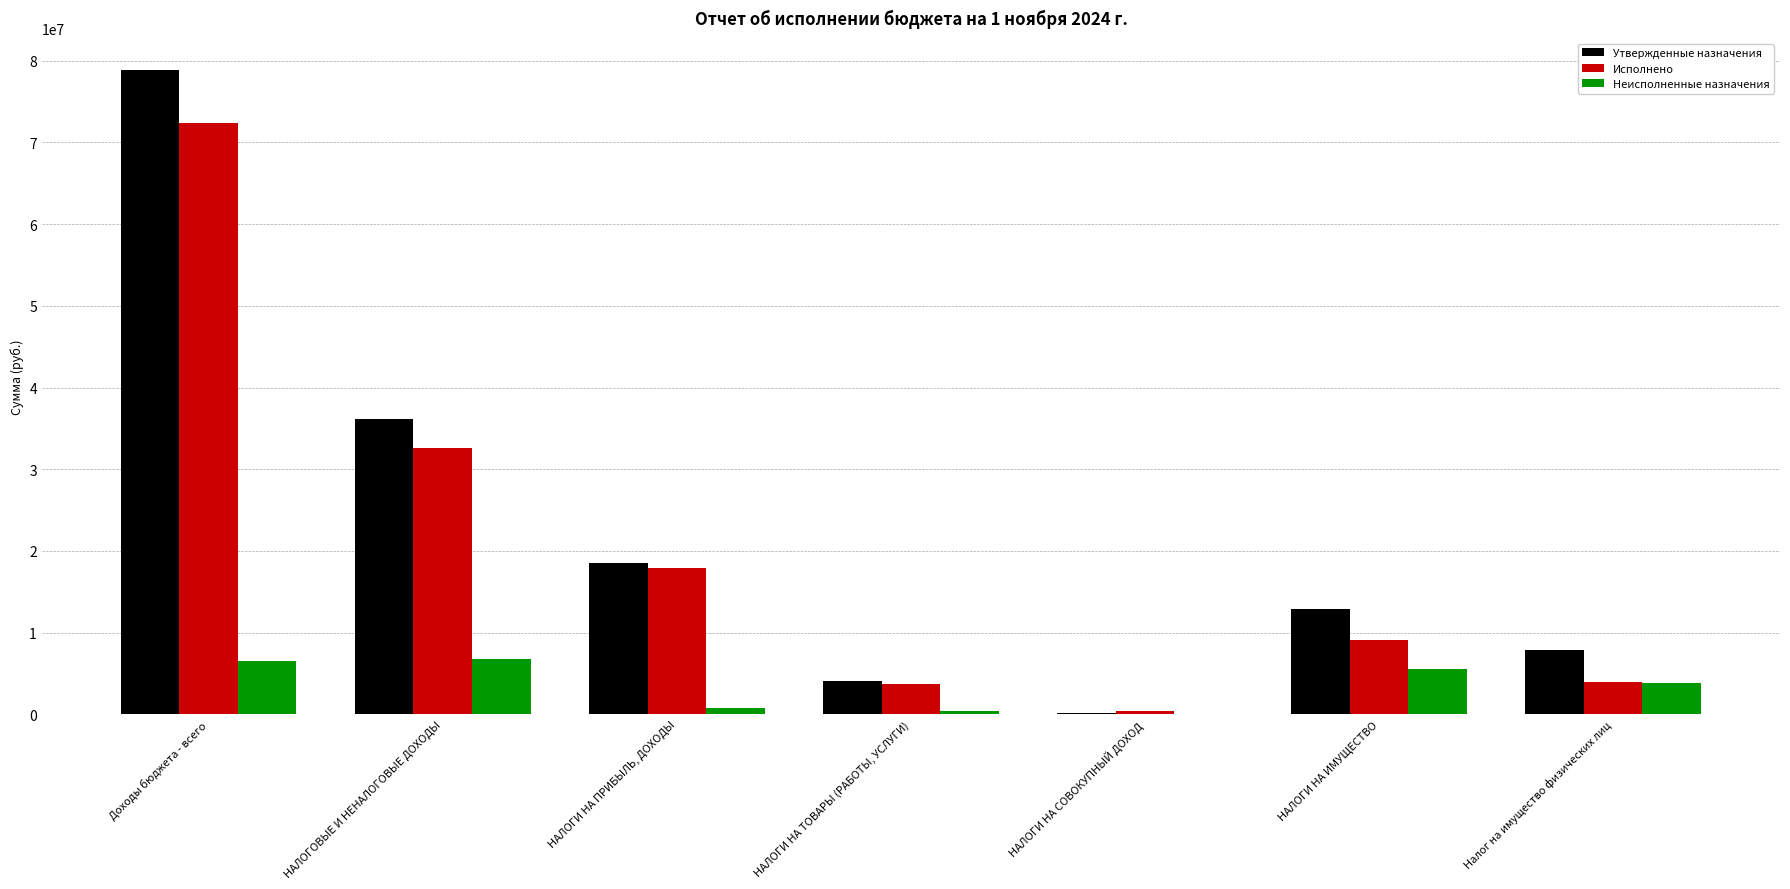

What is the difference between the Утвержденные назначения values at Доходы бюджета - всего and Налог на имущество физических лиц?

71022392.0